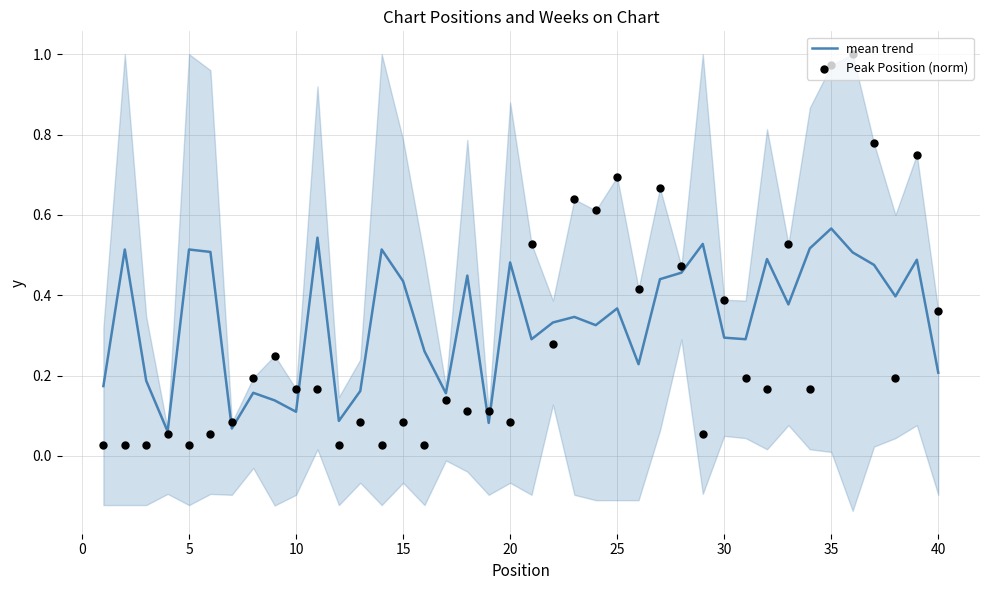

Which series has the largest total across all categories?

mean trend